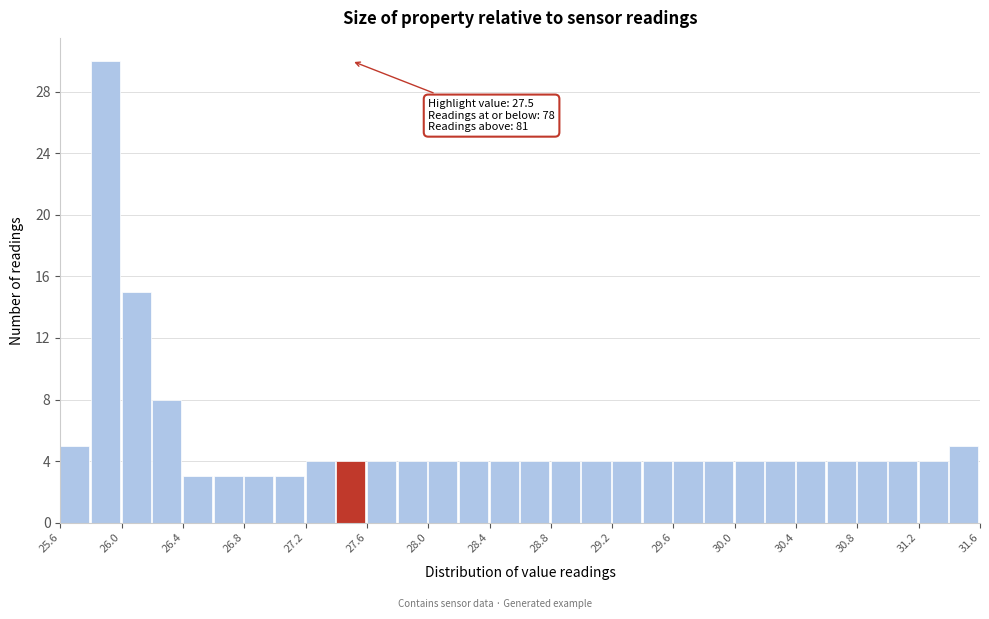

Over which range of the x-axis is the bar tallest?

25.8 to 26.0